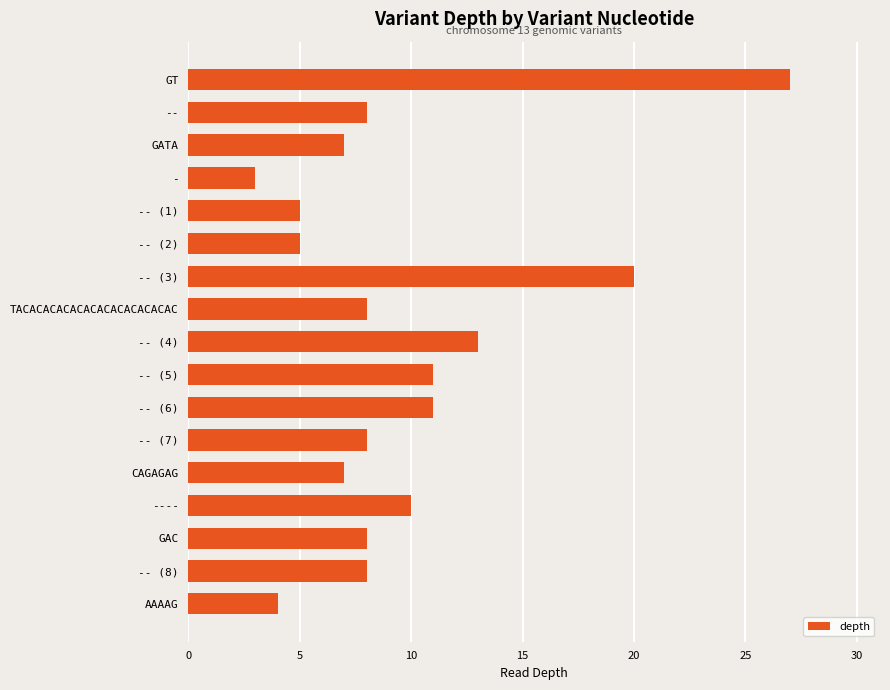

What is the minimum value shown in the chart?

3